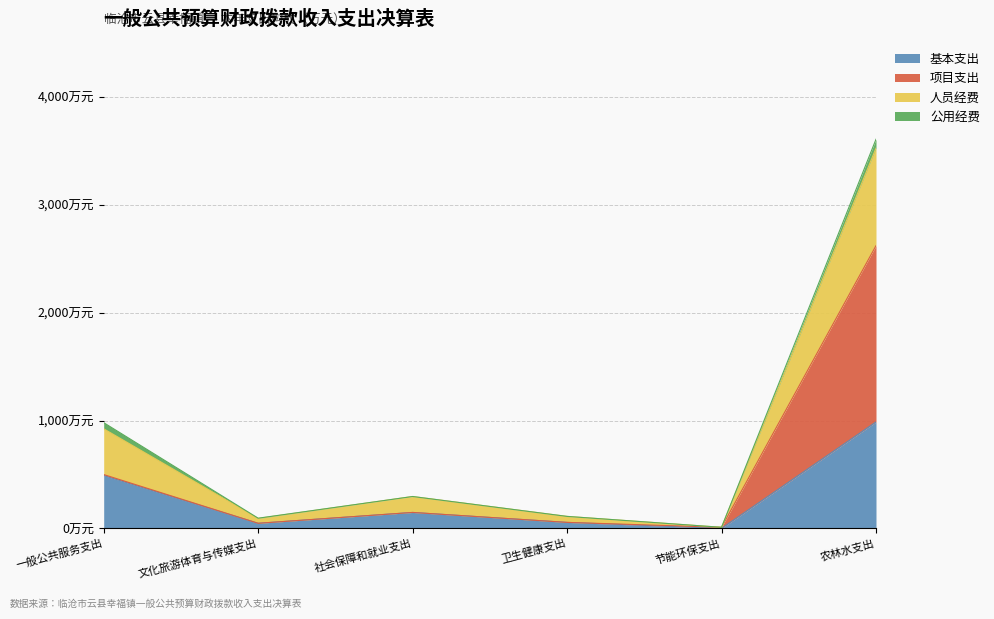

What are all the series names shown in the legend?

基本支出, 项目支出, 人员经费, 公用经费